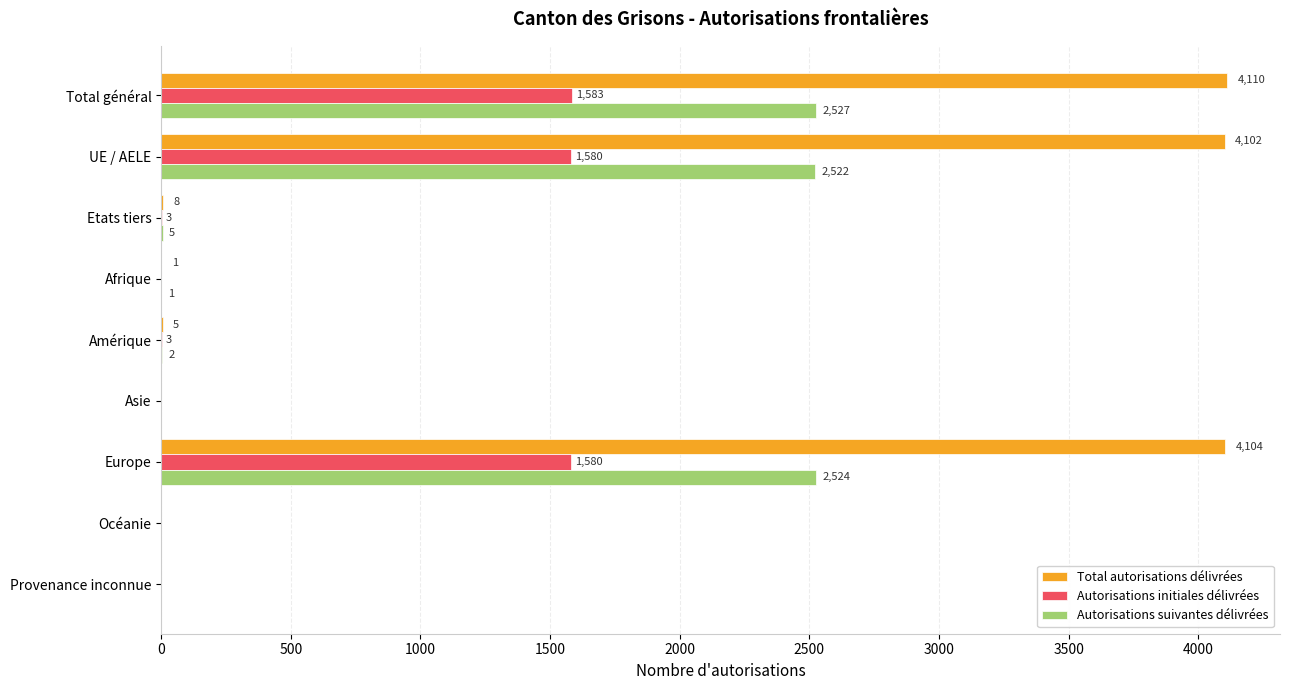

Where is Autorisations suivantes délivrées nearest to the value 1263?

Etats tiers